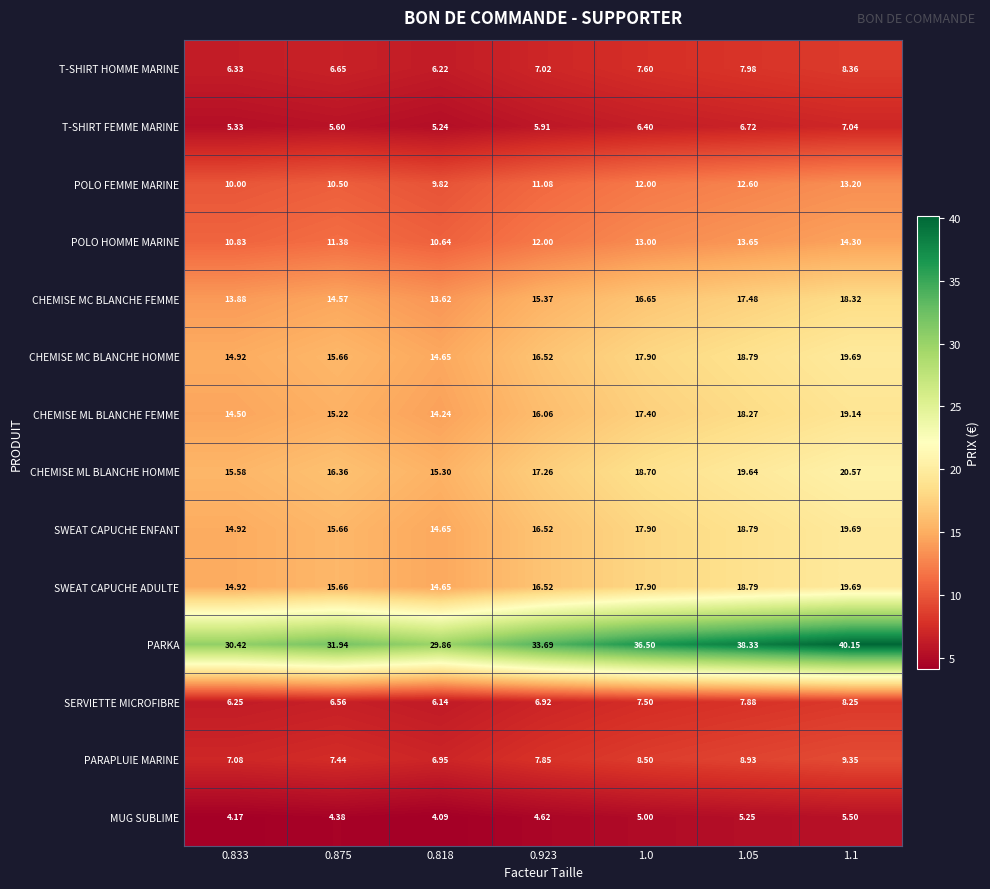

Is the value of MUG SUBLIME at 0.875 greater than the value of SWEAT CAPUCHE ADULTE at 0.818?

No